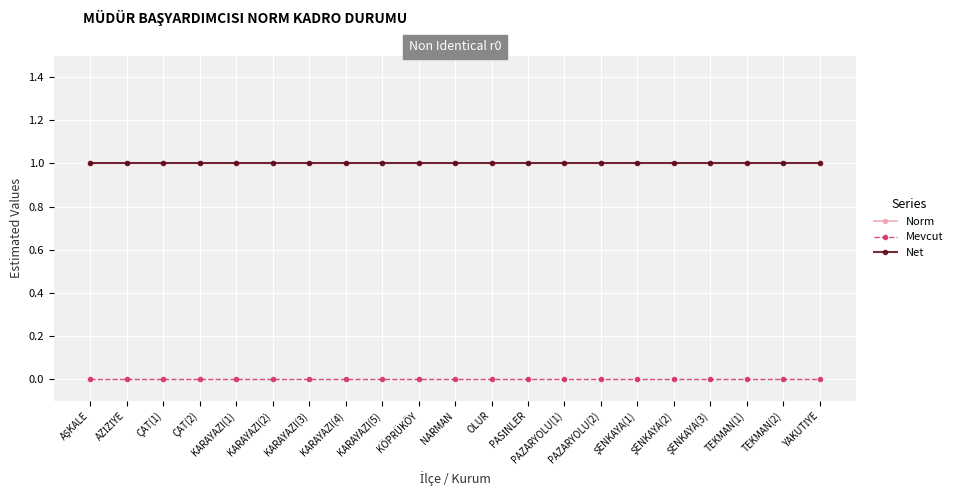

Reading right to left, extract all data points from this chart.

Norm: YAKUTİYE=1	TEKMAN(2)=1	TEKMAN(1)=1	ŞENKAYA(3)=1	ŞENKAYA(2)=1	ŞENKAYA(1)=1	PAZARYOLU(2)=1	PAZARYOLU(1)=1	PASİNLER=1	OLUR=1	NARMAN=1	KÖPRÜKÖY=1	KARAYAZI(5)=1	KARAYAZI(4)=1	KARAYAZI(3)=1	KARAYAZI(2)=1	KARAYAZI(1)=1	ÇAT(2)=1	ÇAT(1)=1	AZİZİYE=1	AŞKALE=1
Mevcut: YAKUTİYE=0	TEKMAN(2)=0	TEKMAN(1)=0	ŞENKAYA(3)=0	ŞENKAYA(2)=0	ŞENKAYA(1)=0	PAZARYOLU(2)=0	PAZARYOLU(1)=0	PASİNLER=0	OLUR=0	NARMAN=0	KÖPRÜKÖY=0	KARAYAZI(5)=0	KARAYAZI(4)=0	KARAYAZI(3)=0	KARAYAZI(2)=0	KARAYAZI(1)=0	ÇAT(2)=0	ÇAT(1)=0	AZİZİYE=0	AŞKALE=0
Net: YAKUTİYE=1	TEKMAN(2)=1	TEKMAN(1)=1	ŞENKAYA(3)=1	ŞENKAYA(2)=1	ŞENKAYA(1)=1	PAZARYOLU(2)=1	PAZARYOLU(1)=1	PASİNLER=1	OLUR=1	NARMAN=1	KÖPRÜKÖY=1	KARAYAZI(5)=1	KARAYAZI(4)=1	KARAYAZI(3)=1	KARAYAZI(2)=1	KARAYAZI(1)=1	ÇAT(2)=1	ÇAT(1)=1	AZİZİYE=1	AŞKALE=1